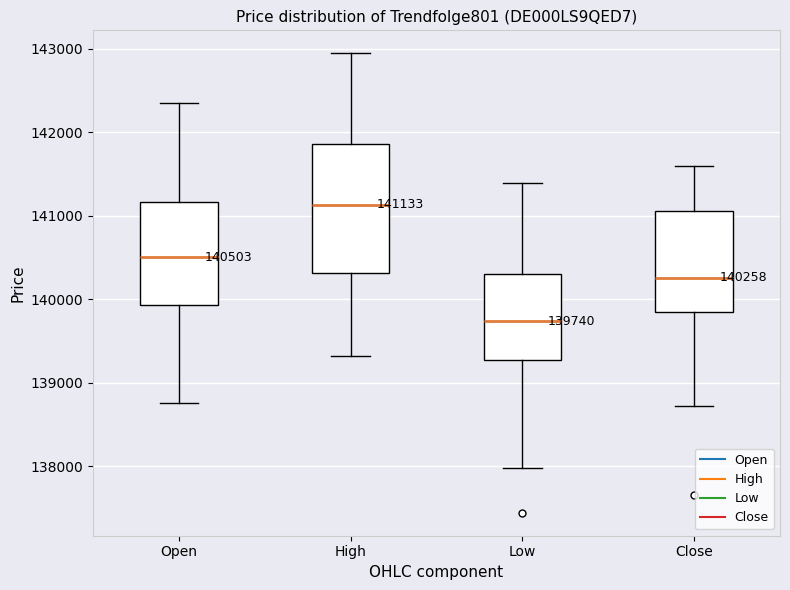

Which box is the tallest, from its lower edge to its upper edge?

High